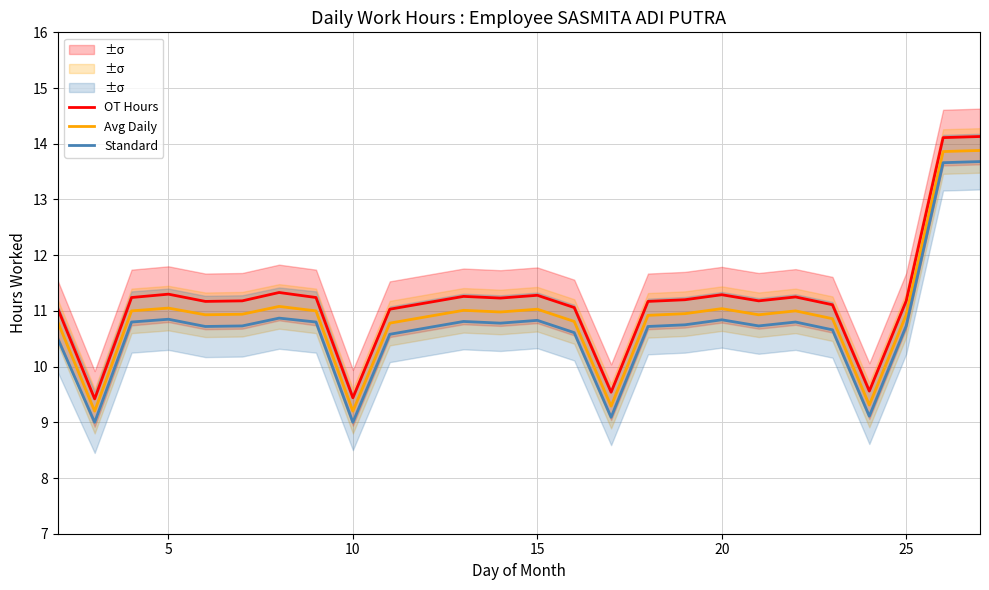

How many lines are shown in the chart?

3